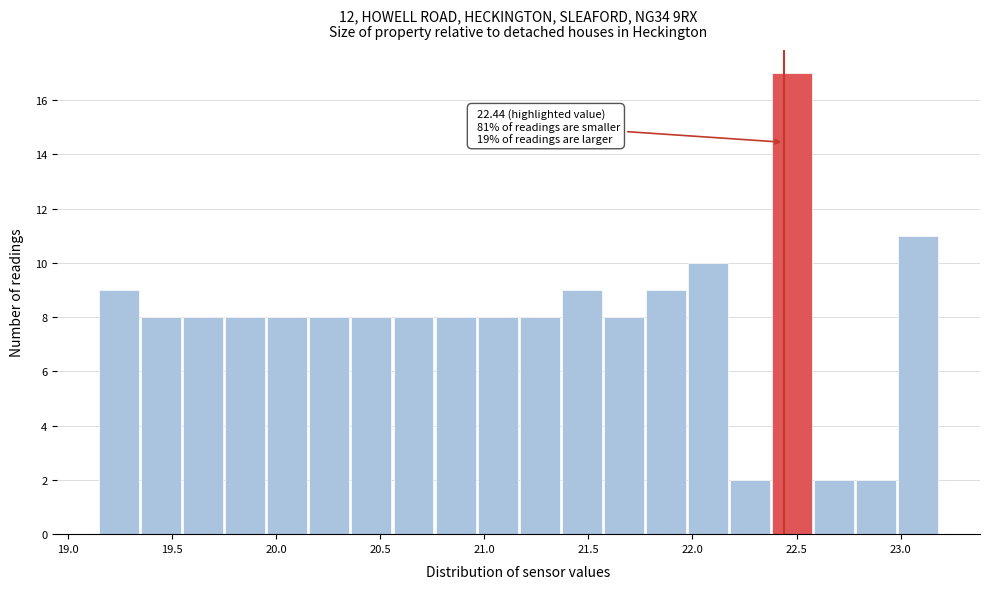

Which range on the x-axis has the tallest bar?

22.40 to 22.60